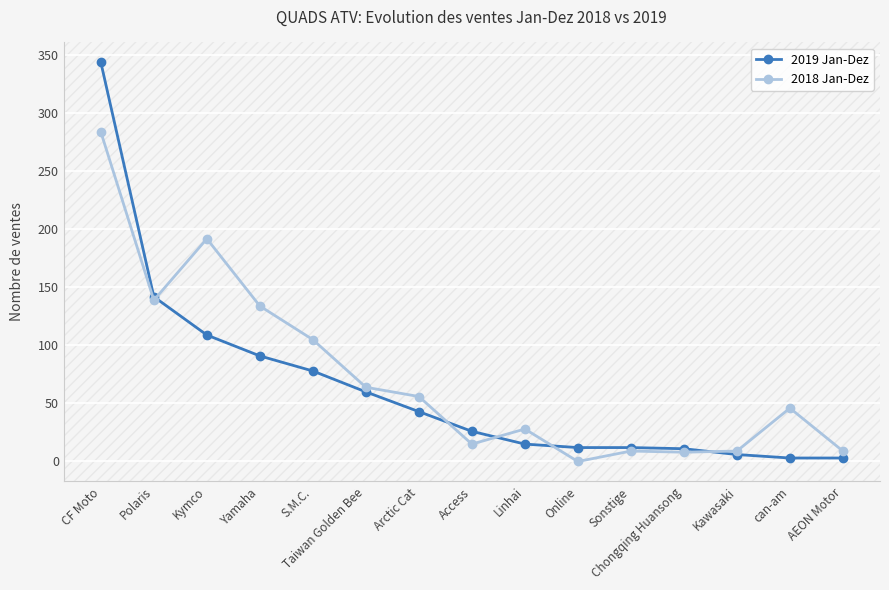

What are all the series names shown in the legend?

2019 Jan-Dez, 2018 Jan-Dez